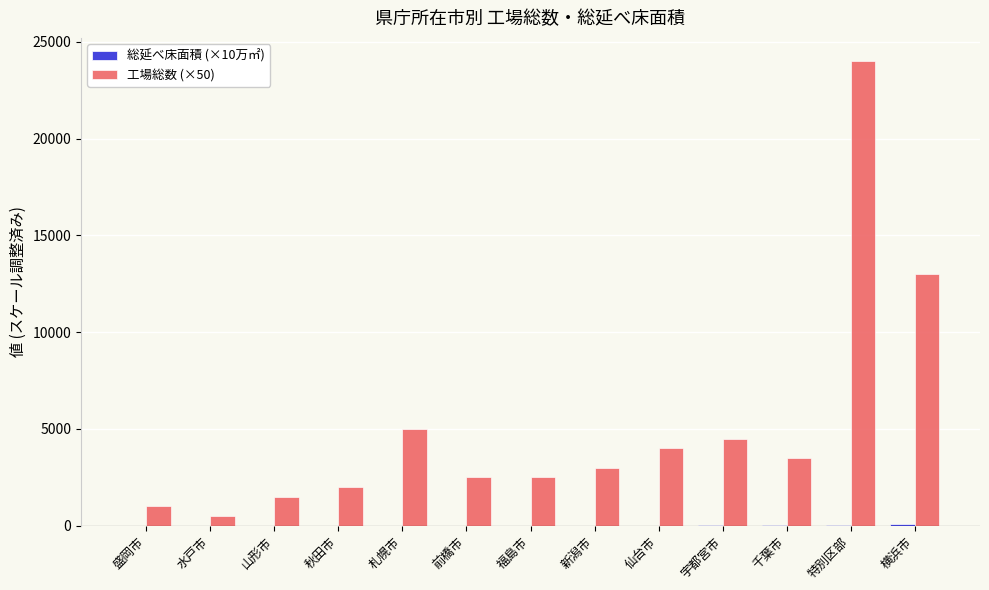

At which category is the sum across all series the highest?

特別区部